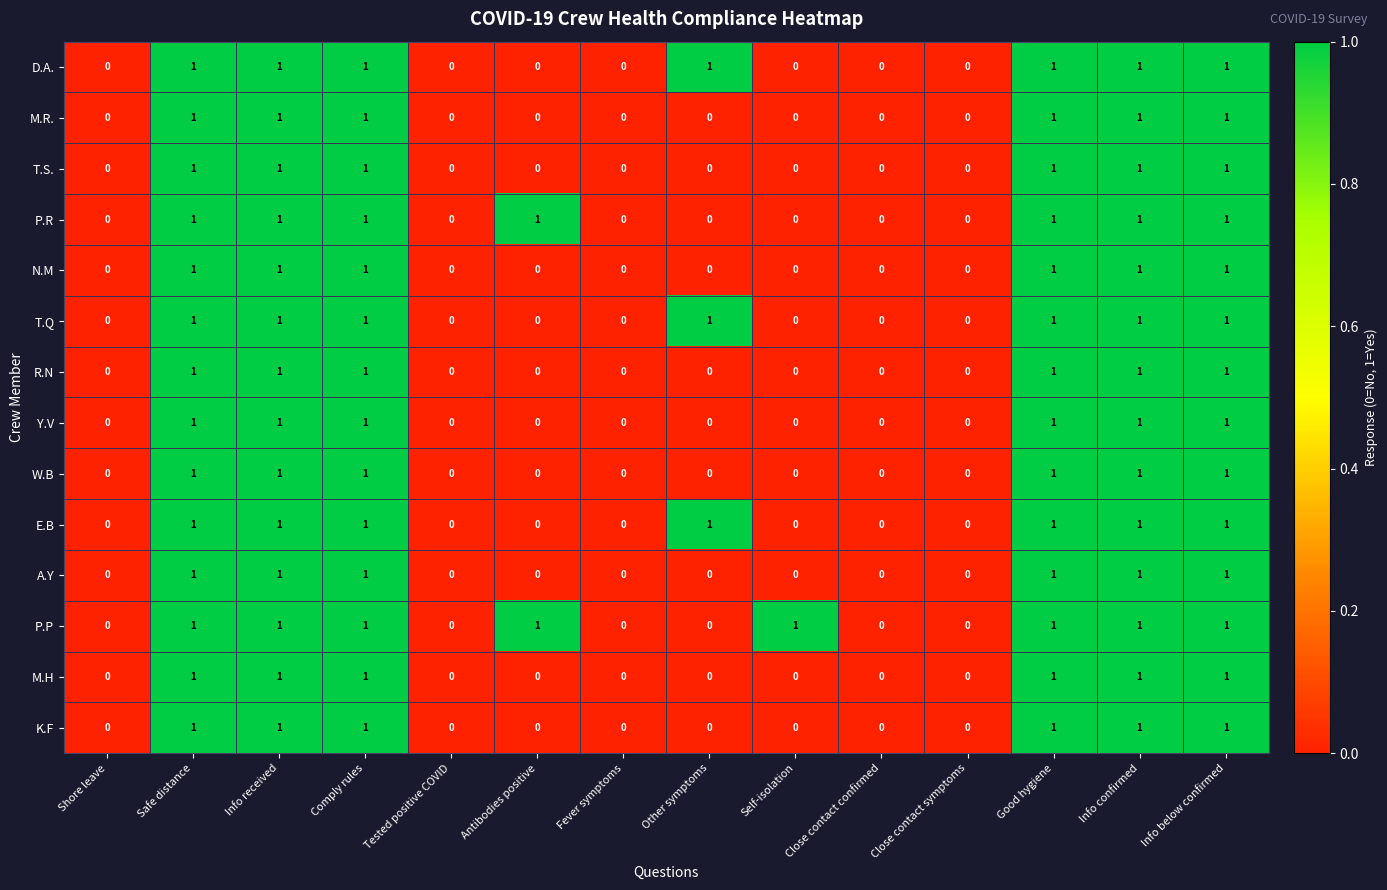

True or false: K.F has a value of 0 at Antibodies positive.

True